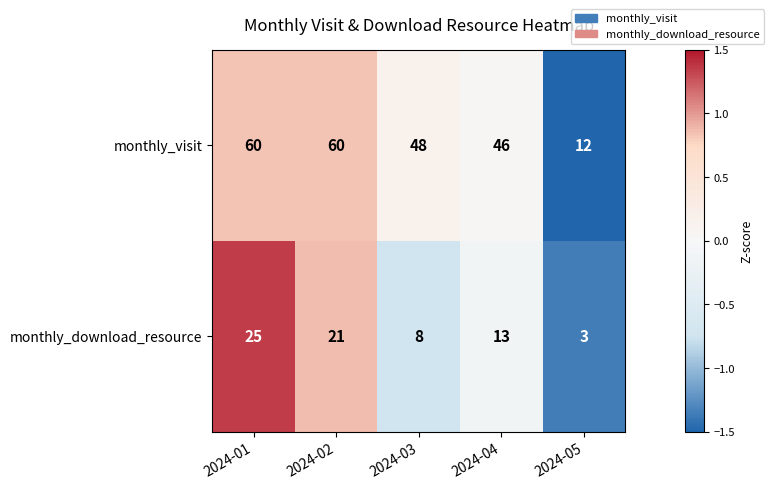

At which category is the sum across all series the highest?

2024-01